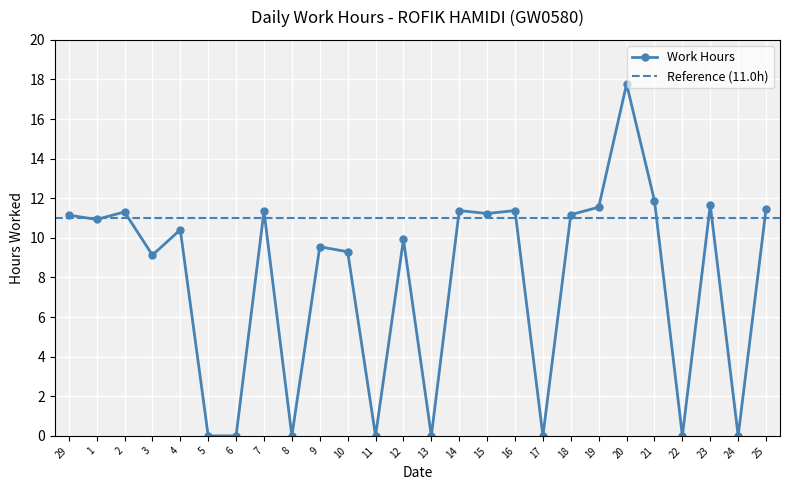

Reading right to left, extract all data points from this chart.

25=11.5	24=0.0	23=11.7	22=0.0	21=11.9	20=17.8	19=11.6	18=11.2	17=0.0	16=11.4	15=11.2	14=11.4	13=0.0	12=9.9	11=0.0	10=9.3	9=9.6	8=0.0	7=11.3	6=0.0	5=0.0	4=10.4	3=9.1	2=11.3	1=10.9	29=11.2